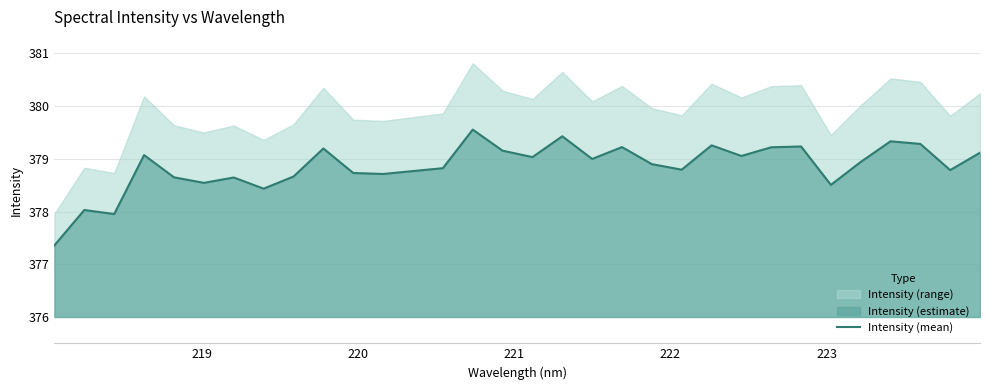

What is the highest value of the Intensity (mean) series?

379.6